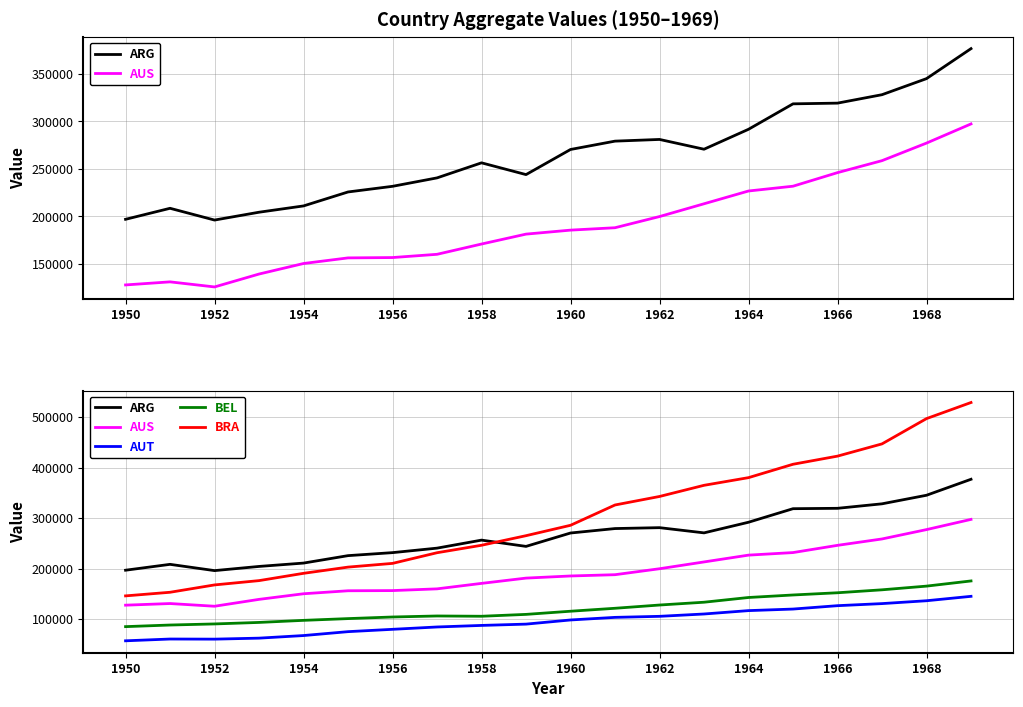

What is the difference between the maximum and second lowest values in the BEL series?

87242.5